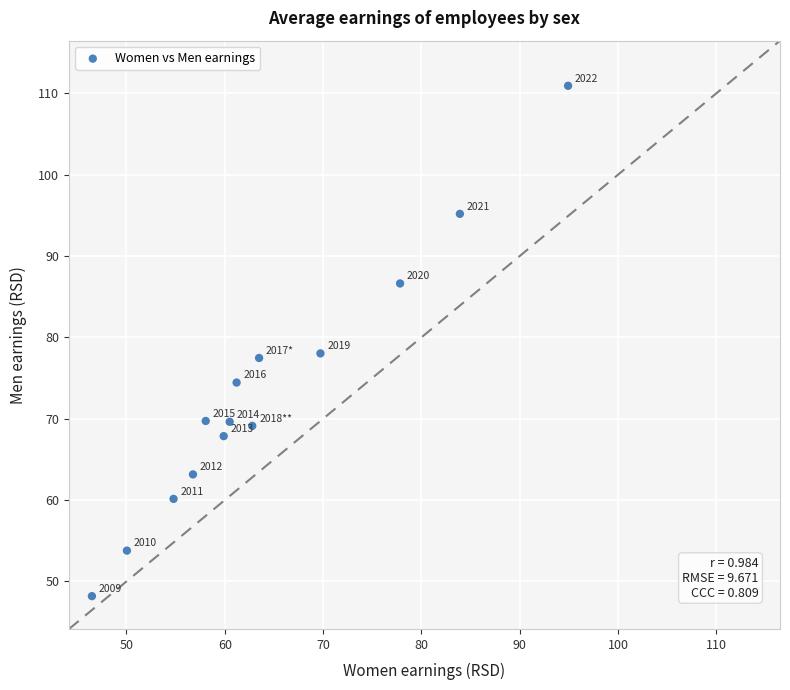

What Y value in the scatter plot is closest to 79?

78.0